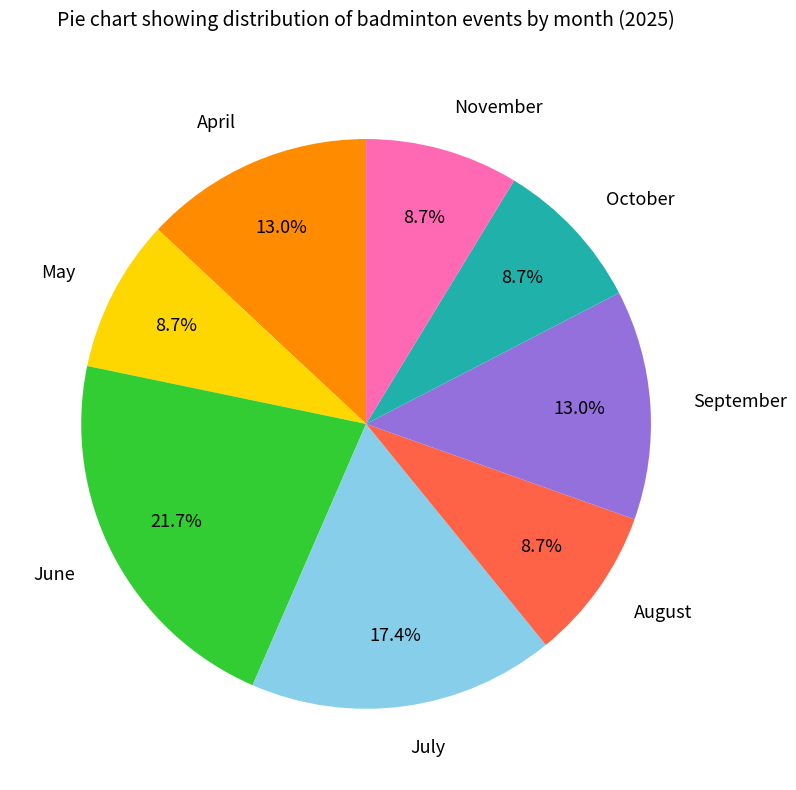

What percentage do May and September together represent?

21.7%